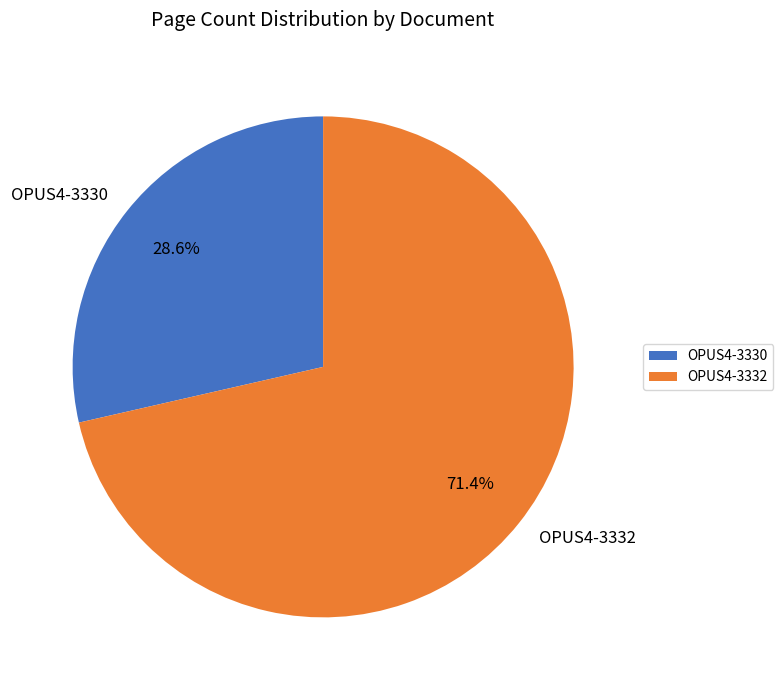

Approximately how many times larger is the value at OPUS4-3330 compared to OPUS4-3332?

0.4